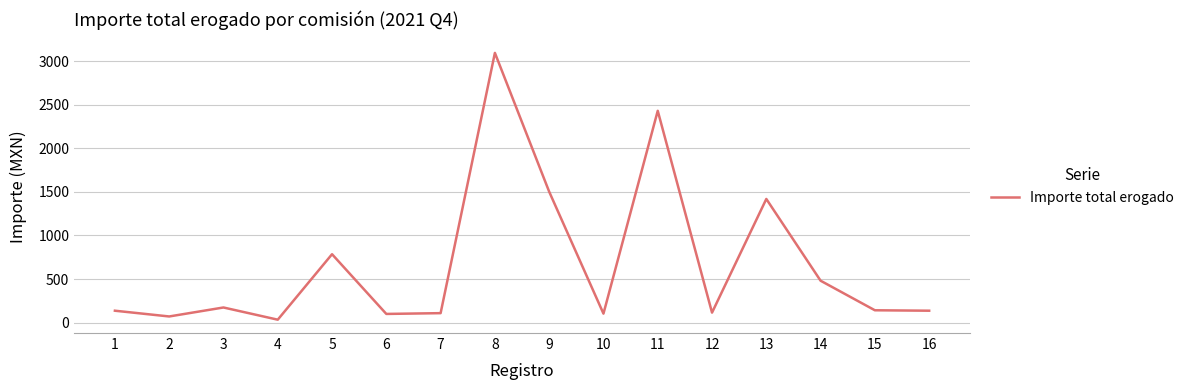

The chart shows a value of 549.1 at 13. True or false?

False